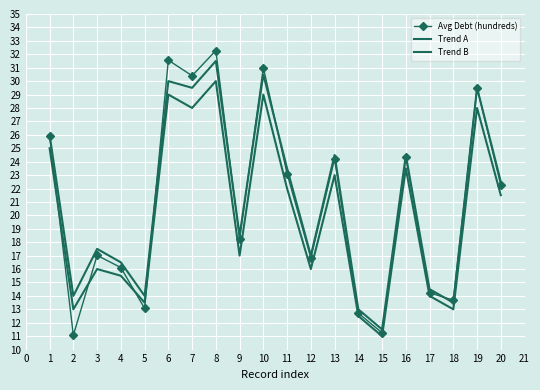

In Avg Debt (hundreds), how many points are lower than both neighbors (excluding endpoints)?

7